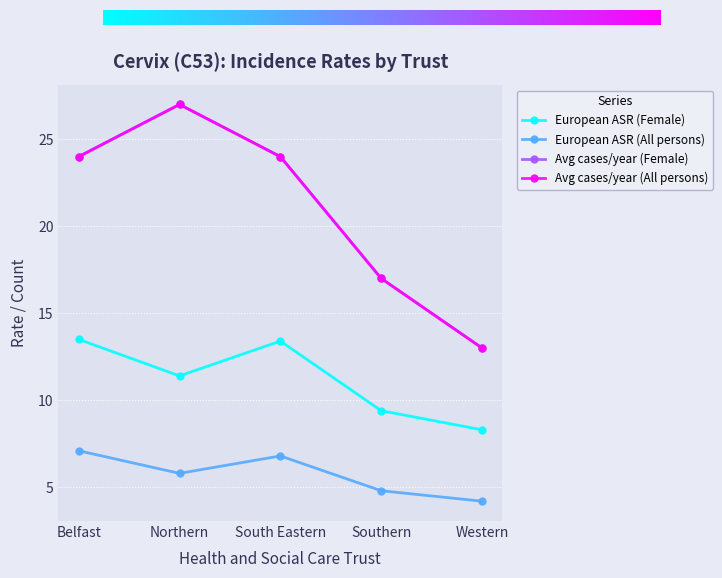

True or false: Avg cases/year (All persons) and European ASR (All persons) cross at least once.

False